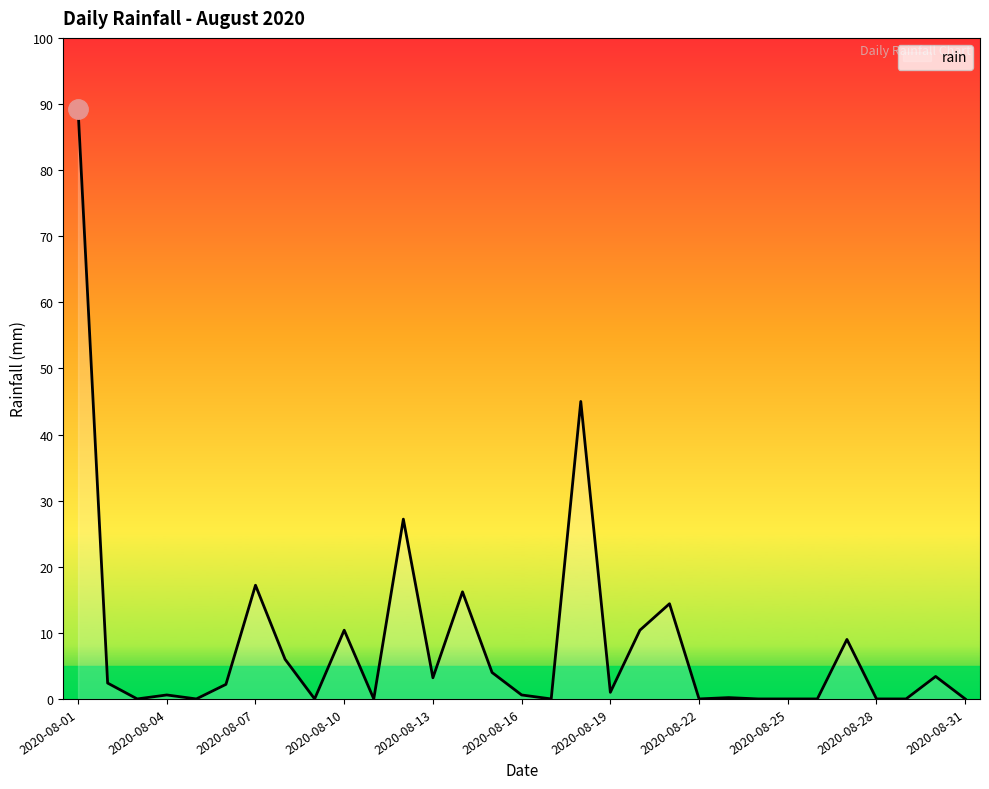

What is the difference between the maximum and minimum values?

89.2